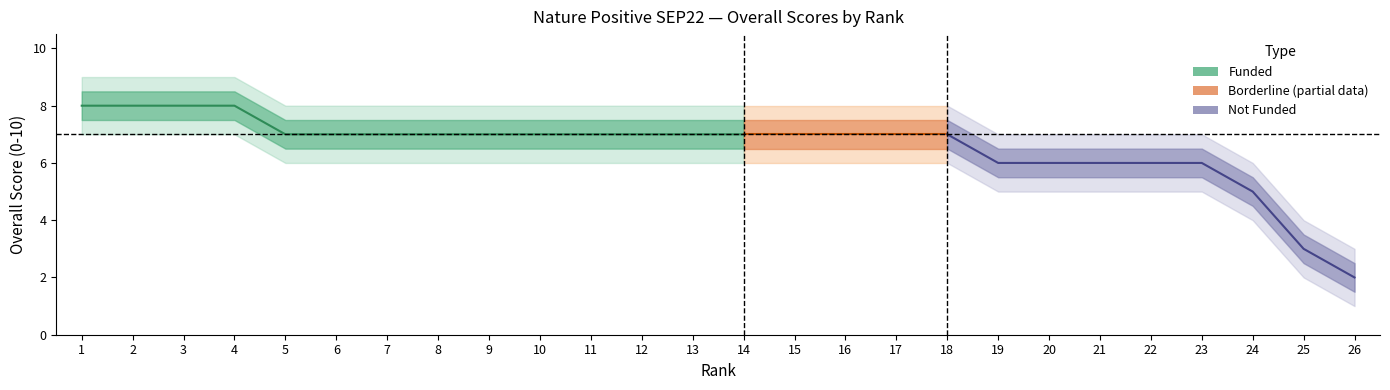

Where is Score Upper nearest to the value 5?

24